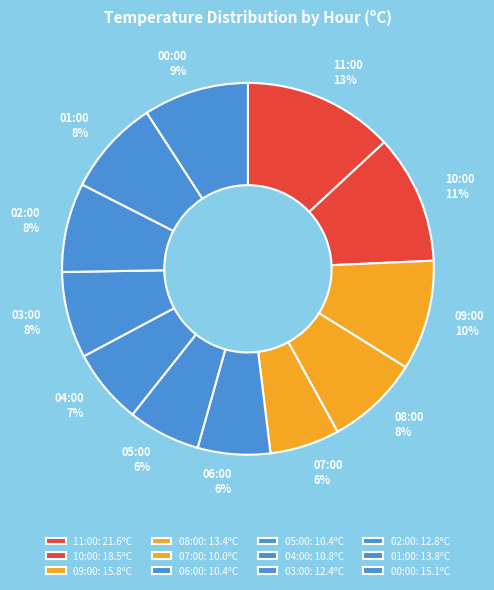

Does any single category account for the majority?

No